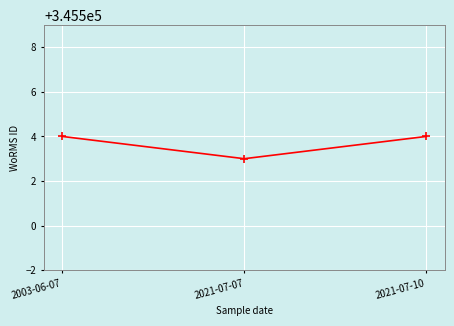

What is the difference between the maximum and minimum values?

1